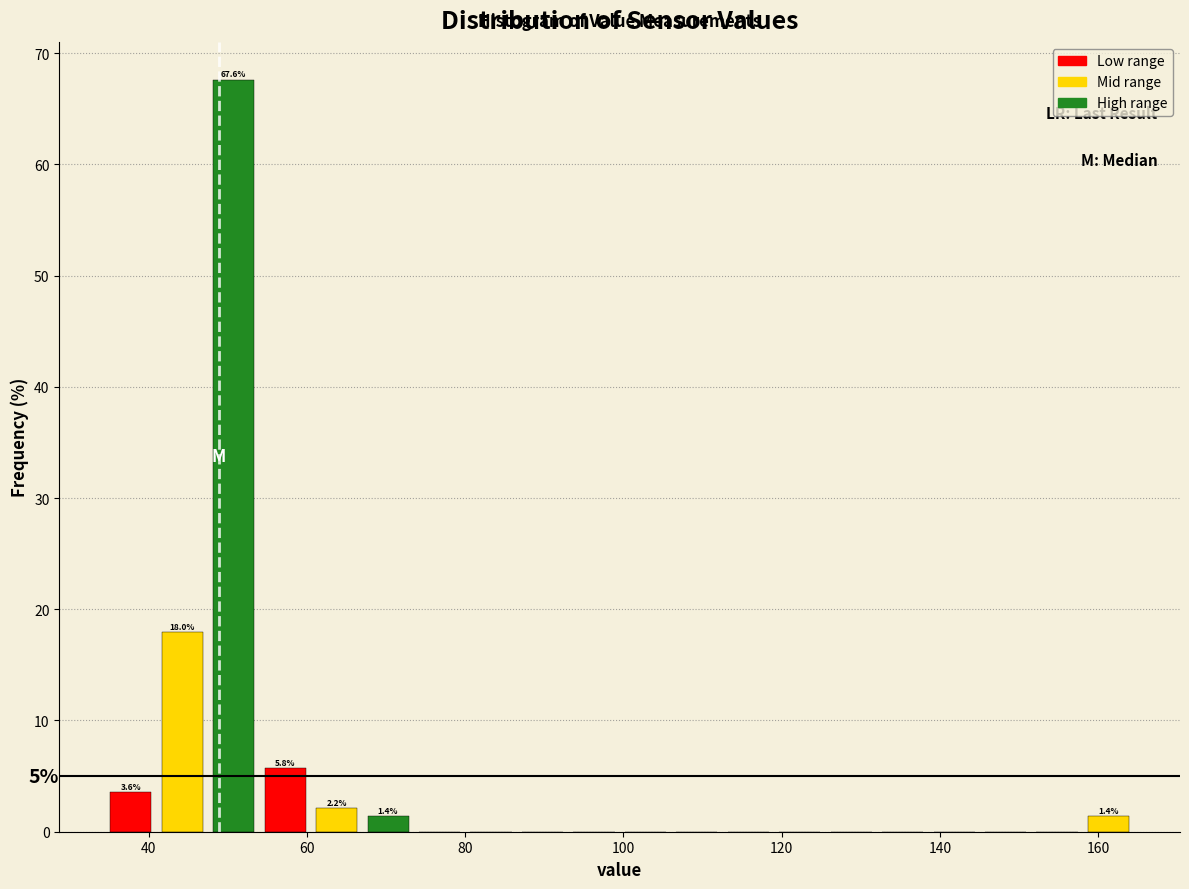

Around what value on the x-axis is the tallest bar? Give the approximate position of its centre, as read against the axis.

50